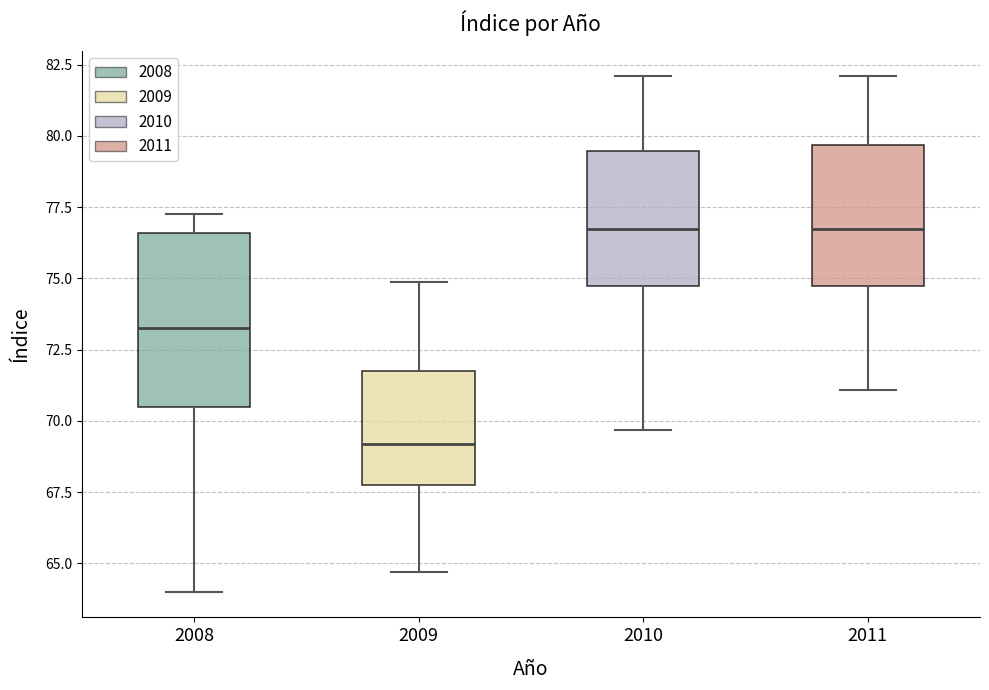

Reading left to right, read every box against the y-axis: the position of its median line, the range the box covers, and the ends of its whiskers. The values are not printed on the chart, so give them approximately, as read against the axis.

2008: median 73.5, box 70.5 to 76.5, whiskers 64.0 to 77.5
2009: median 69.0, box 68.0 to 72.0, whiskers 64.5 to 75.0
2010: median 76.5, box 74.5 to 79.5, whiskers 69.5 to 82.0
2011: median 76.5, box 74.5 to 79.5, whiskers 71.0 to 82.0